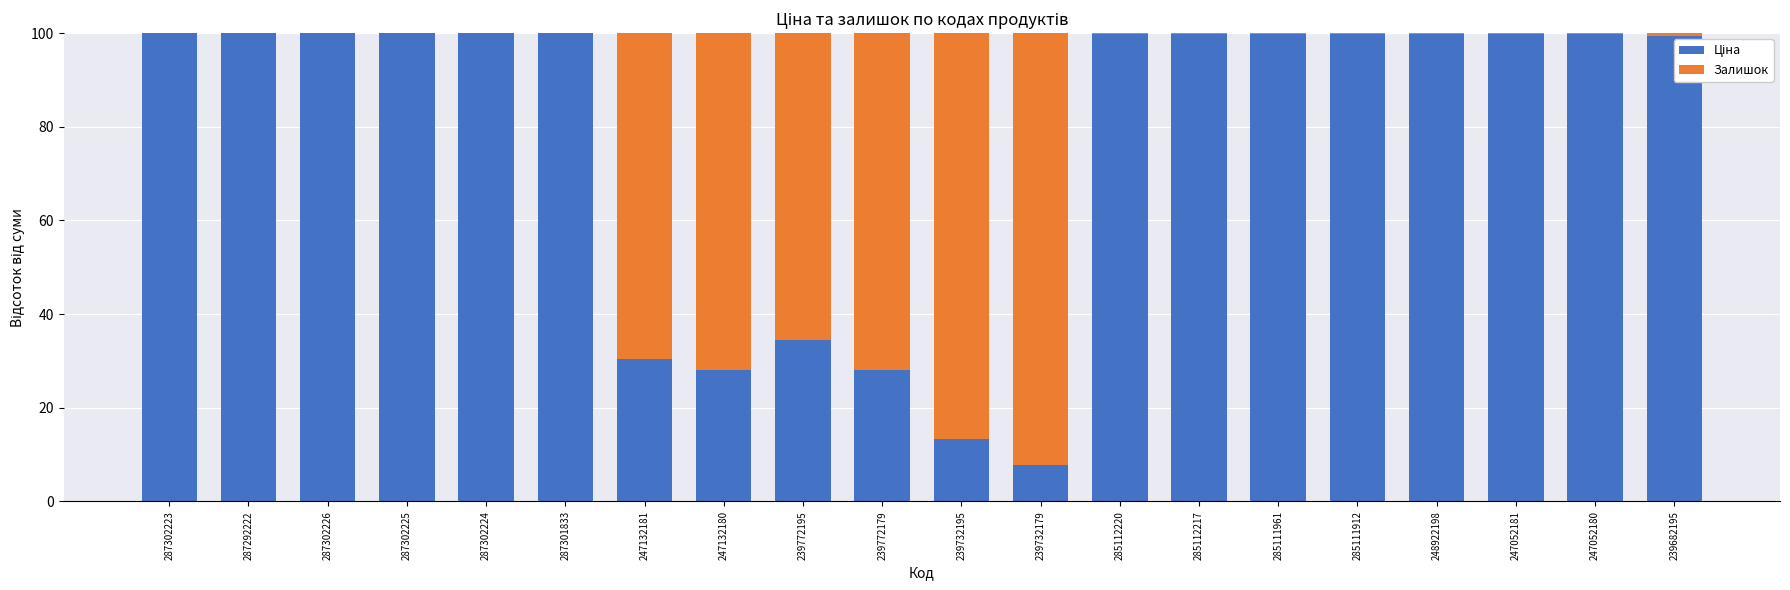

How many distinct data groups are displayed?

2